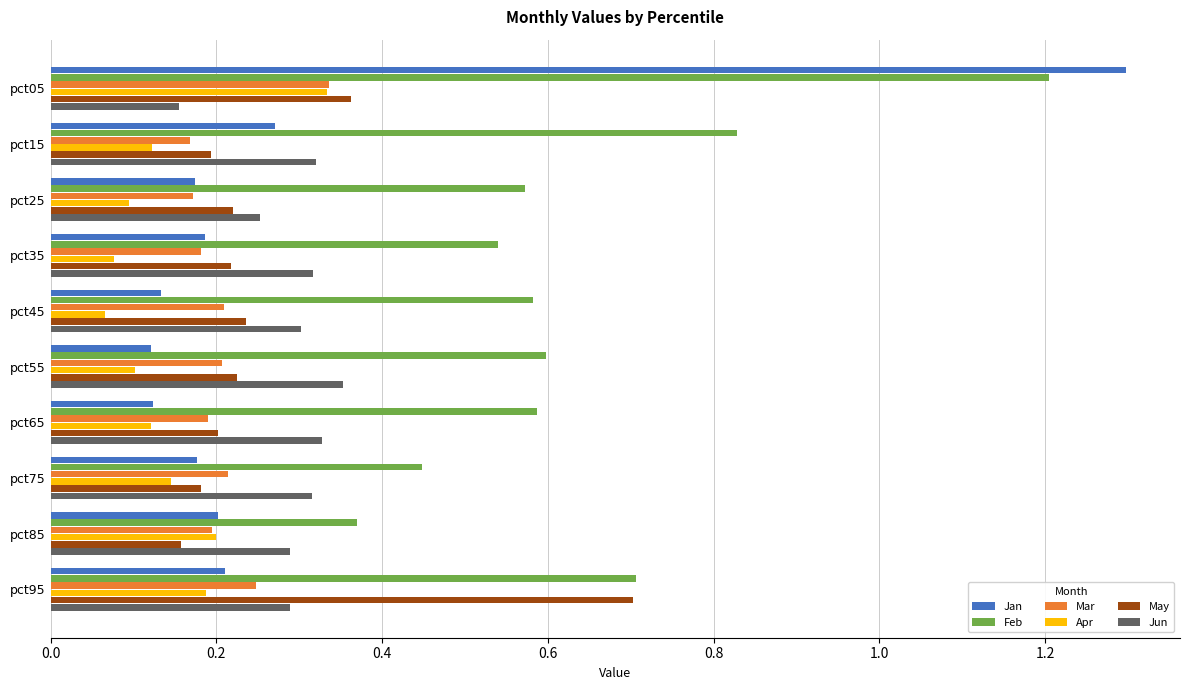

Which label corresponds to the largest value in the chart?

pct05